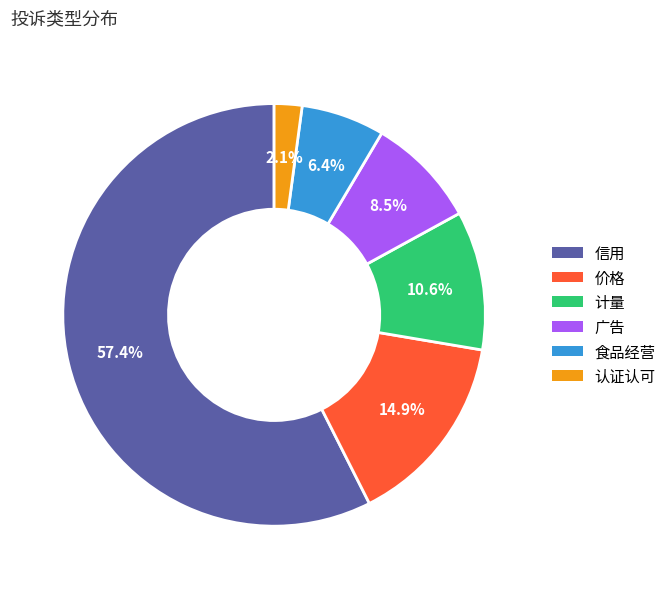

Which has a higher value, 广告 or 认证认可?

广告